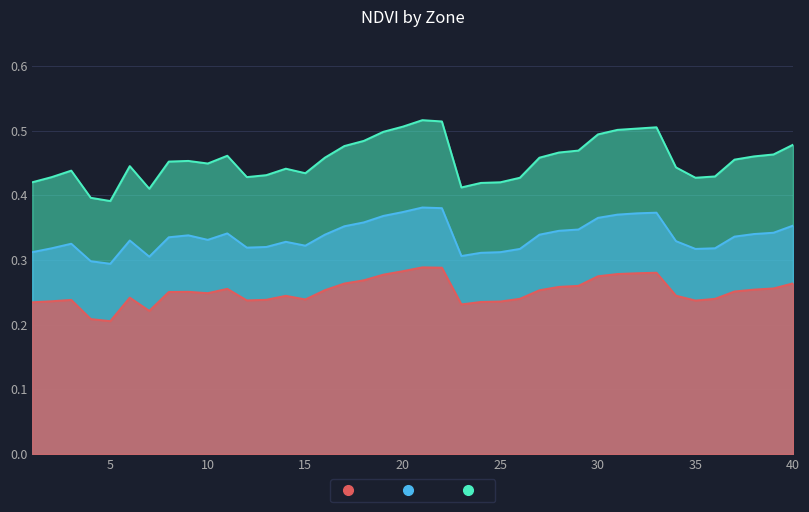

At which category is the sum across all series the highest?

21